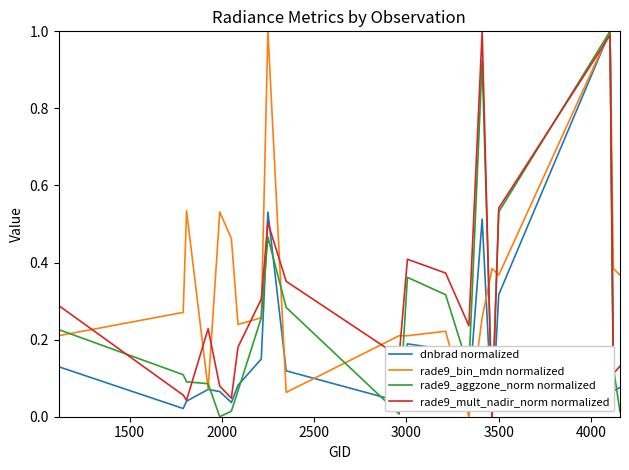

Rank the series by their average value, from highest to lowest.

rade9_bin_mdn normalized, rade9_mult_nadir_norm normalized, rade9_aggzone_norm normalized, dnbrad normalized